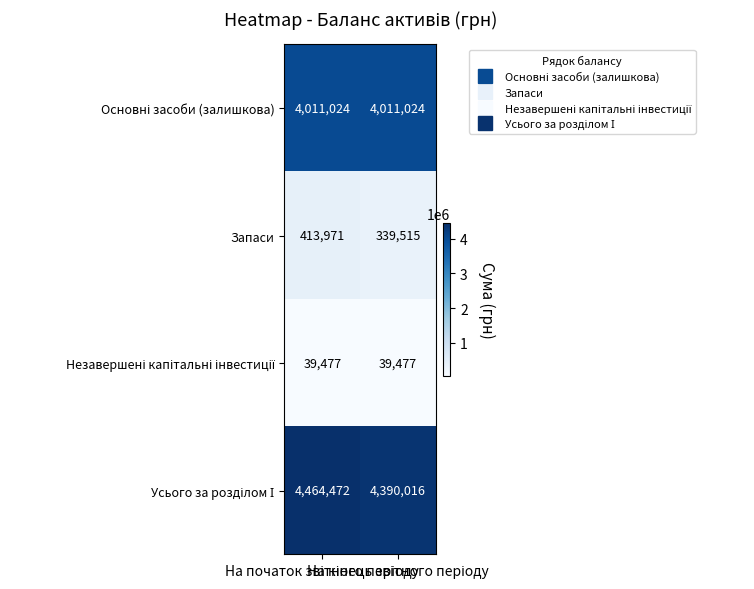

What is the minimum value shown in the chart?

39477